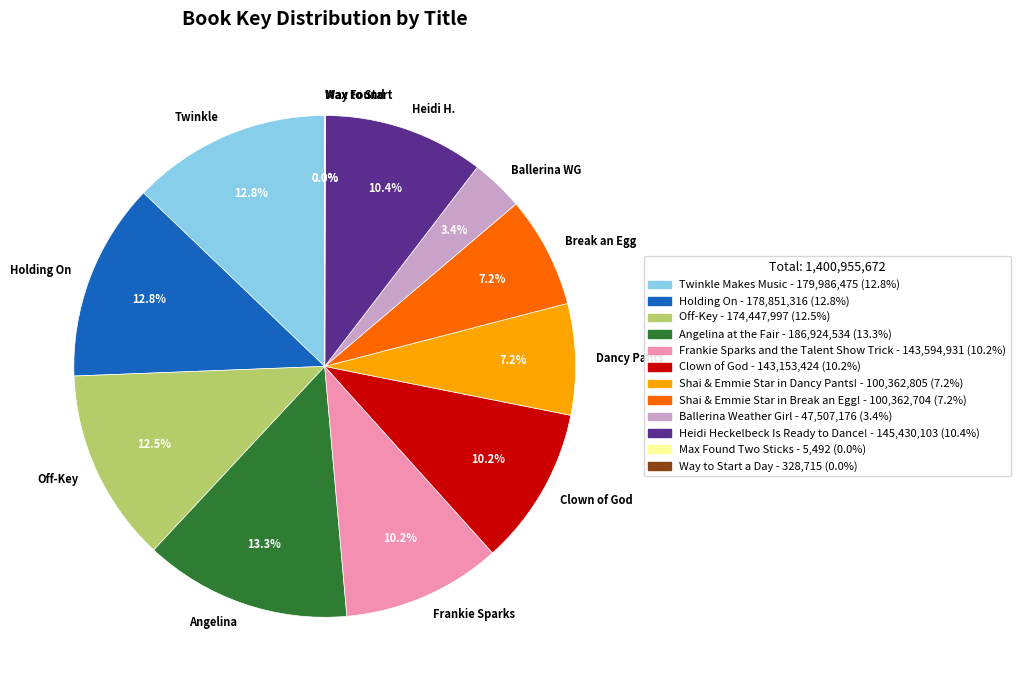

Combined, do Break an Egg and Clown of God account for over 50%?

No